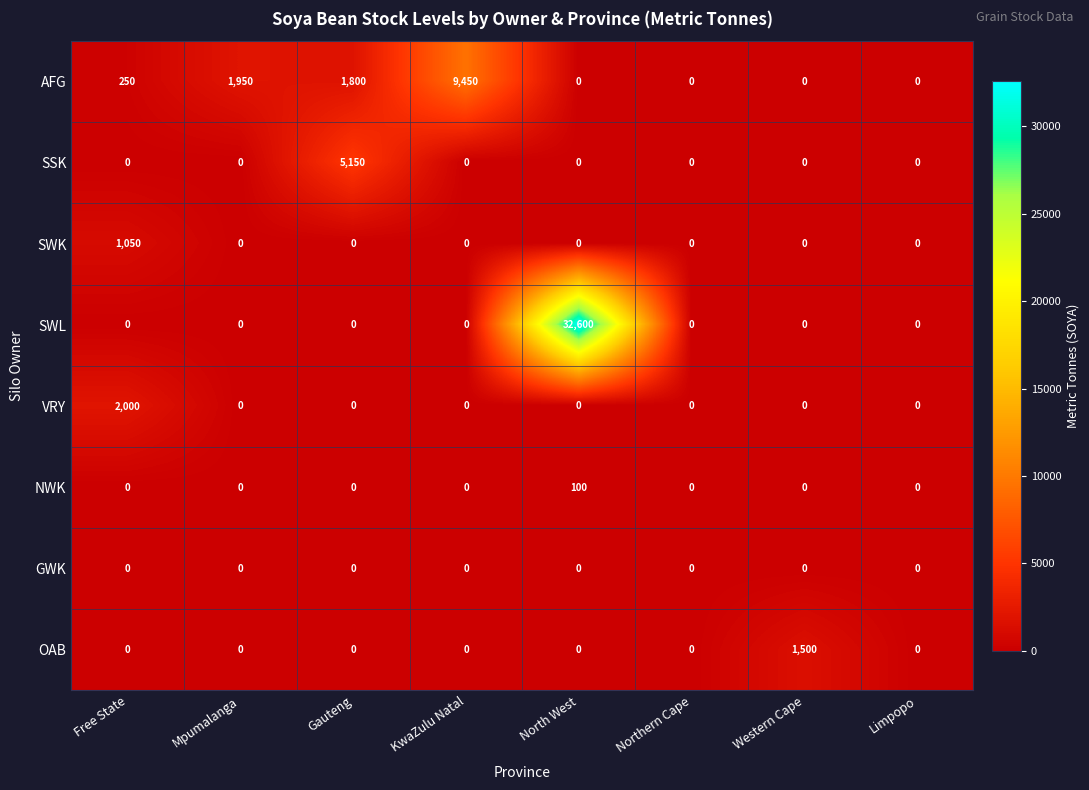

What is the highest value of the SWL series?

32600